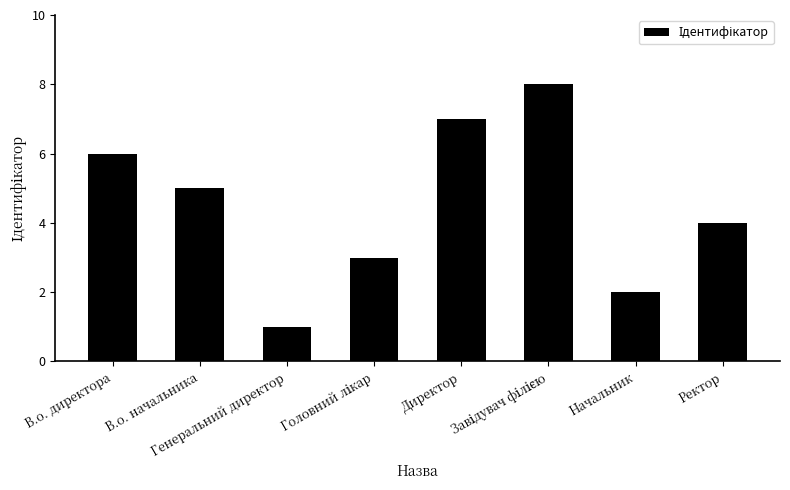

What is the sum of all values?

36